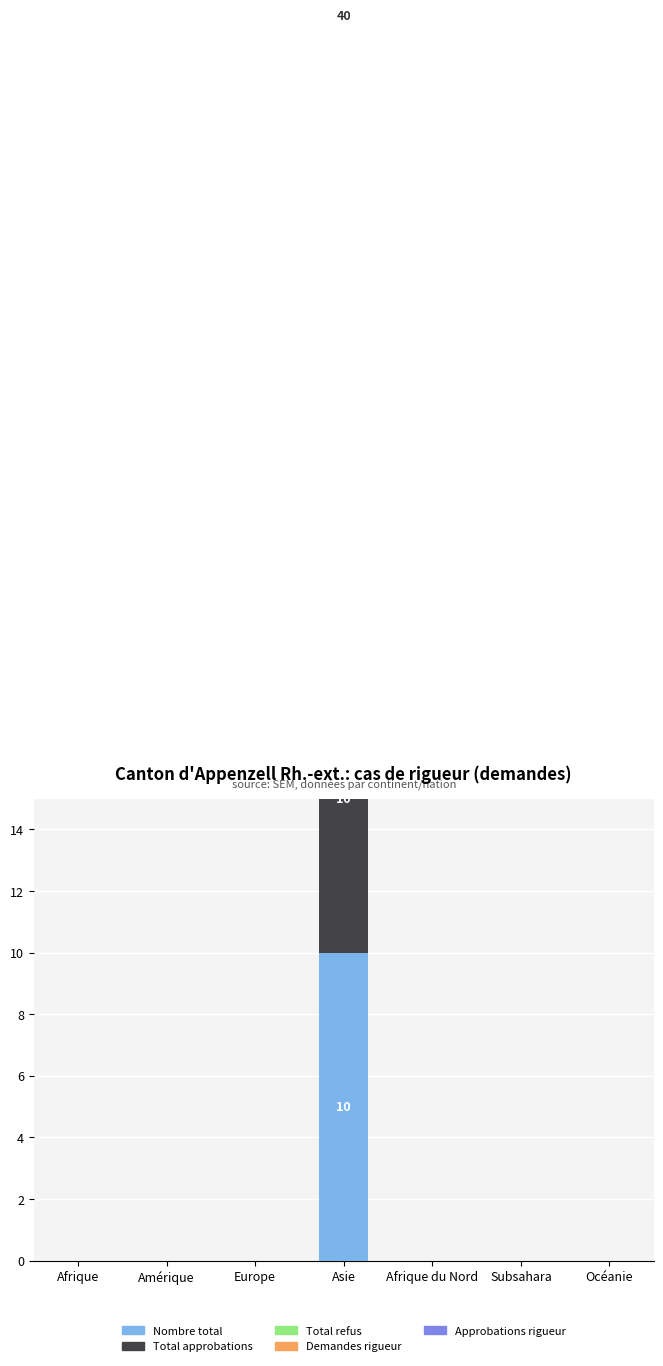

Is the value of Nombre total at Asie greater than the value of Total approbations at Europe?

Yes